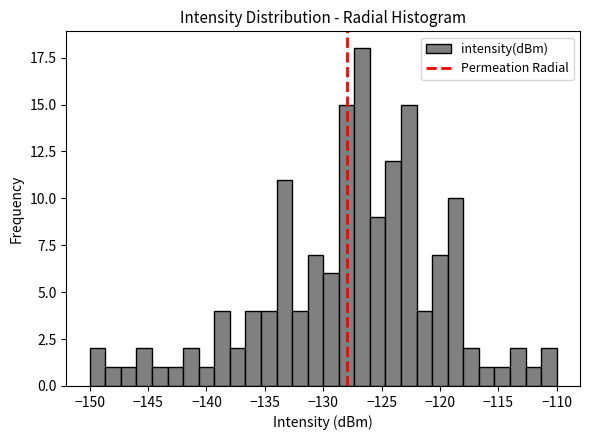

Around what value on the x-axis is the tallest bar? Give the approximate position of its centre, as read against the axis.

-126.5